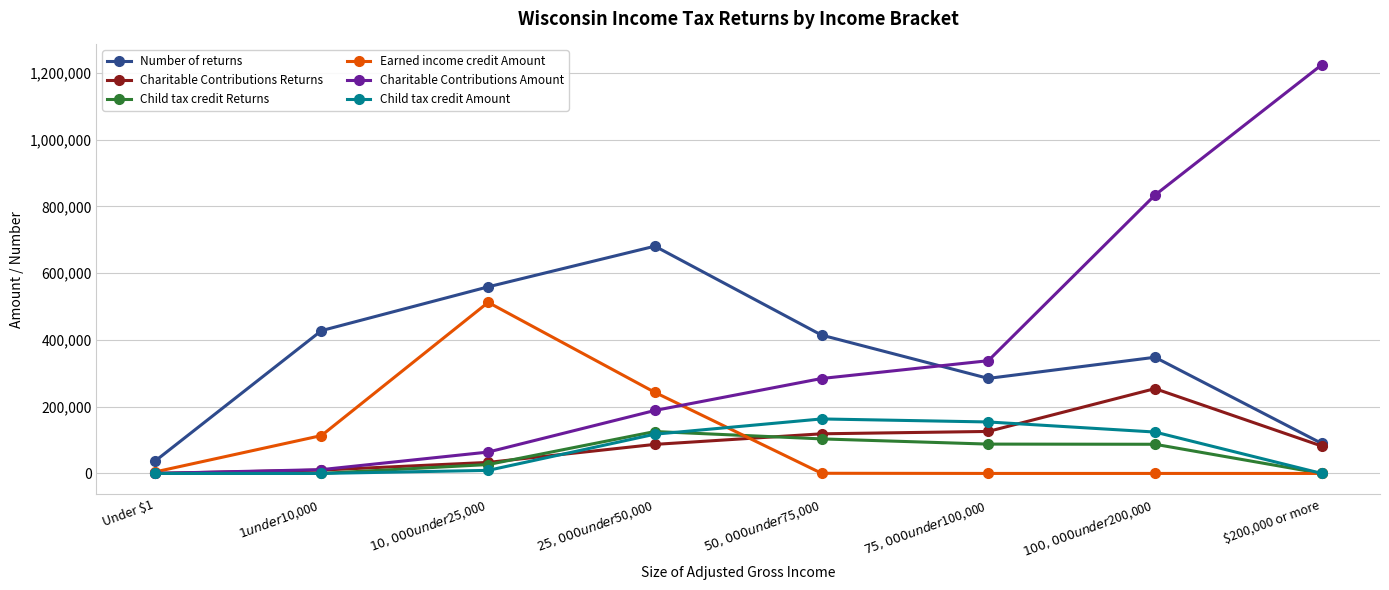

True or false: Number of returns has more than 1 interior local peaks.

True